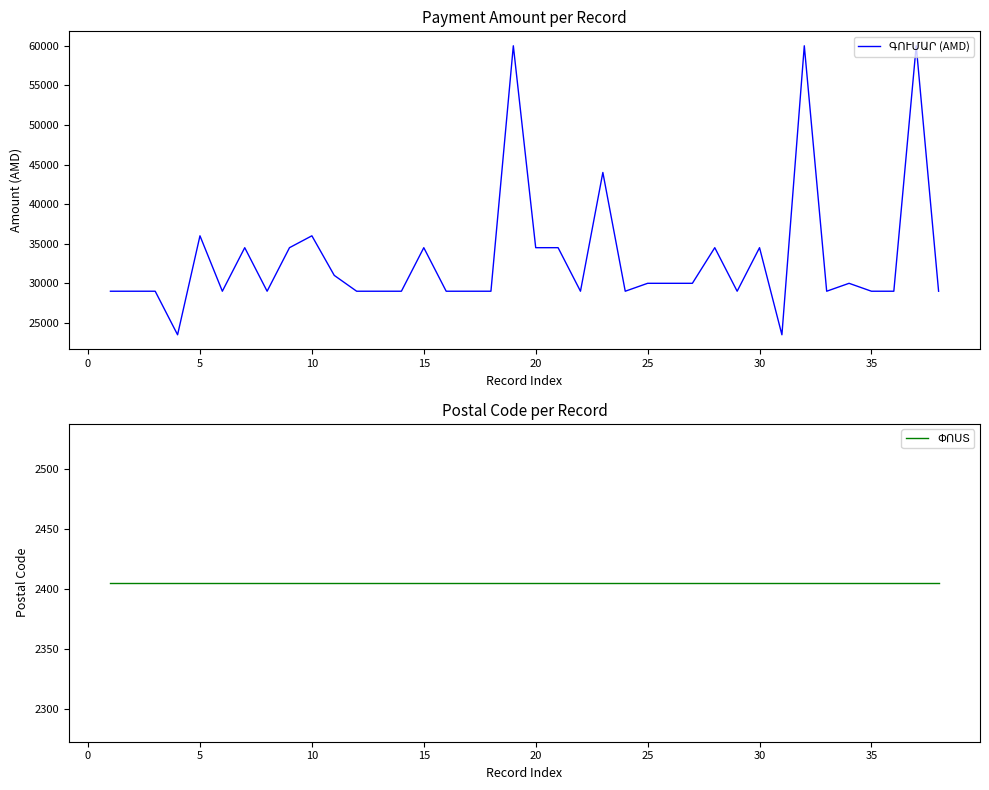

At how many categories does at least one series exceed 23508?

36